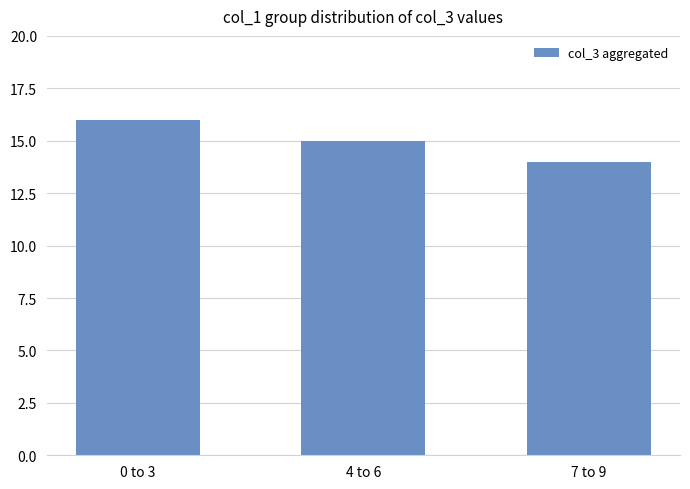

True or false: the data shows 14 at 7 to 9.

True